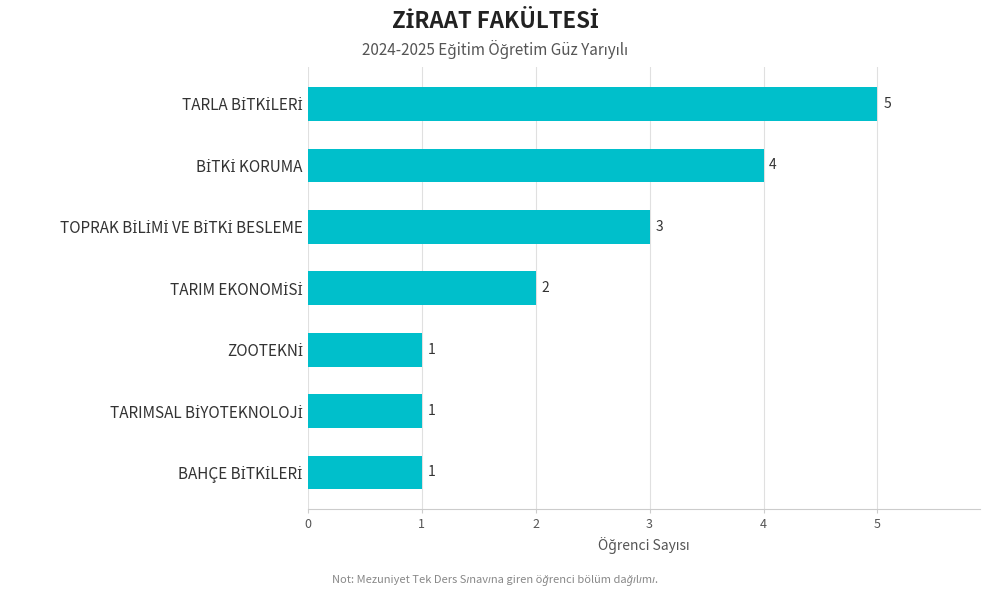

How many bars are there in total?

7